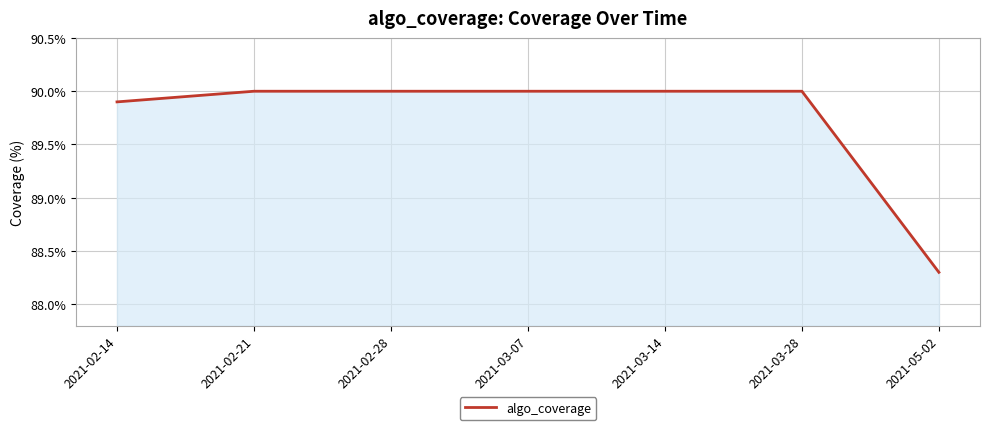

How many series are shown in this chart?

1